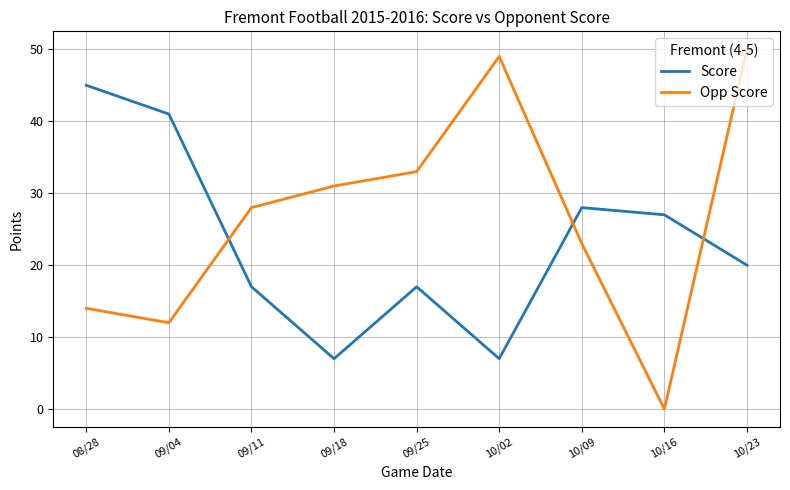

Reading left to right, what are all the values shown in this chart?

Score: 45	41	17	7	17	7	28	27	20
Opp Score: 14	12	28	31	33	49	23	0	50